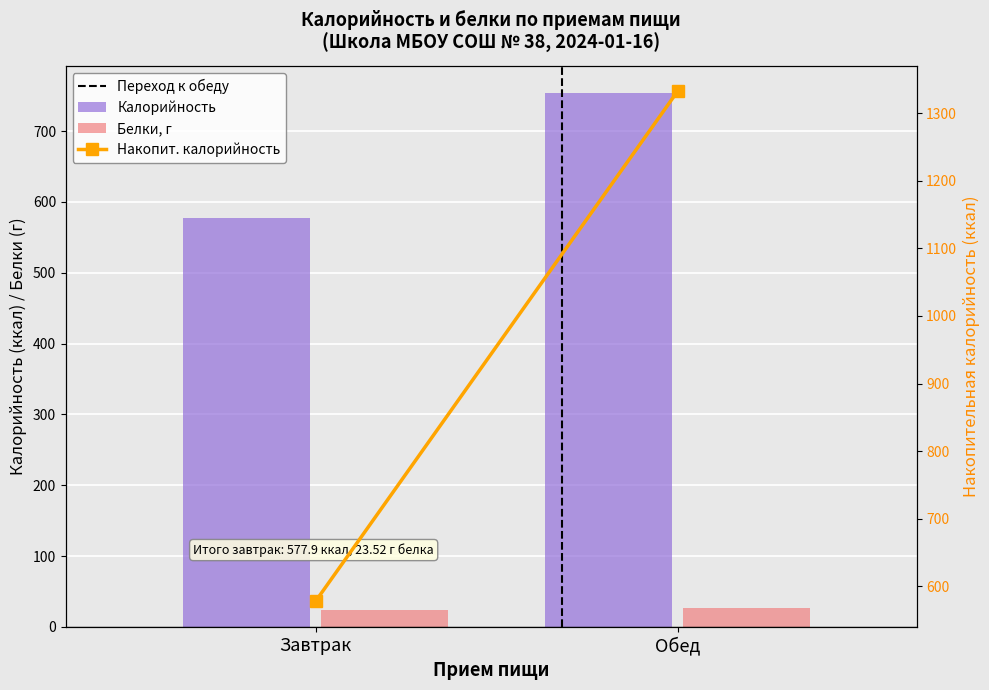

How many data points in Калорийность are above 754?

1